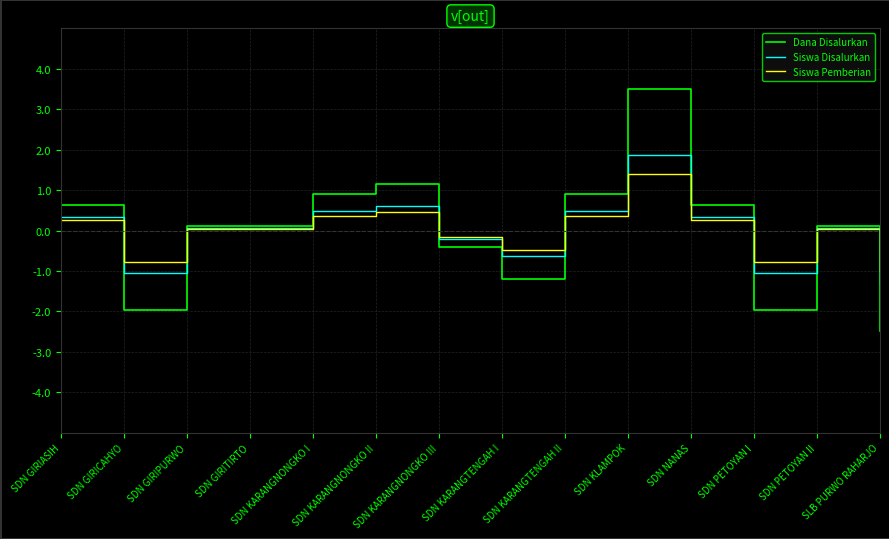

What is the total value across all series at SDN KLAMPOK?

6.8